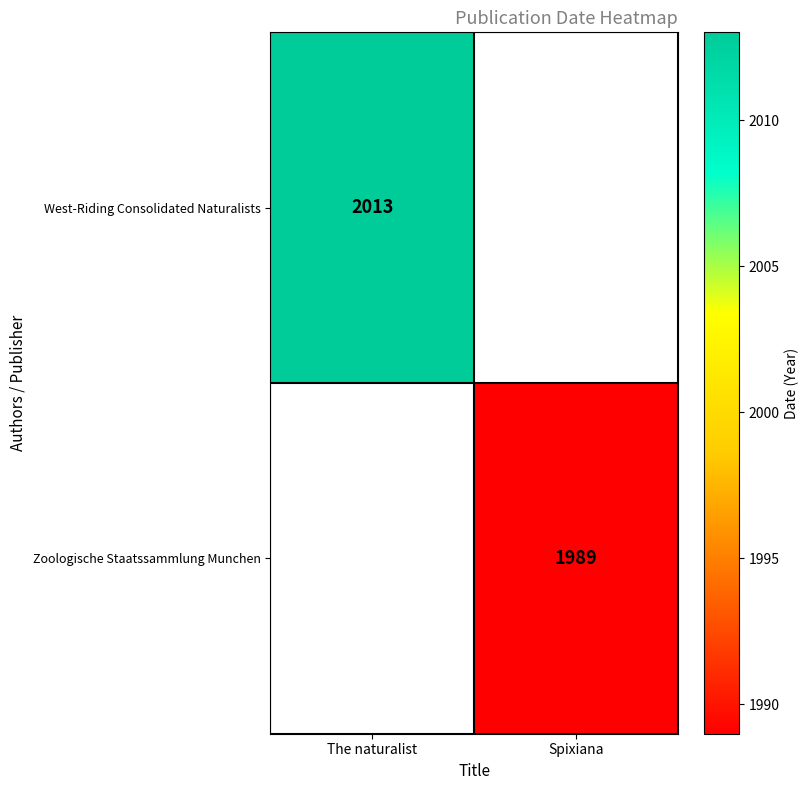

True or false: West-Riding Consolidated Naturalists has a value of 2013 at The naturalist.

True